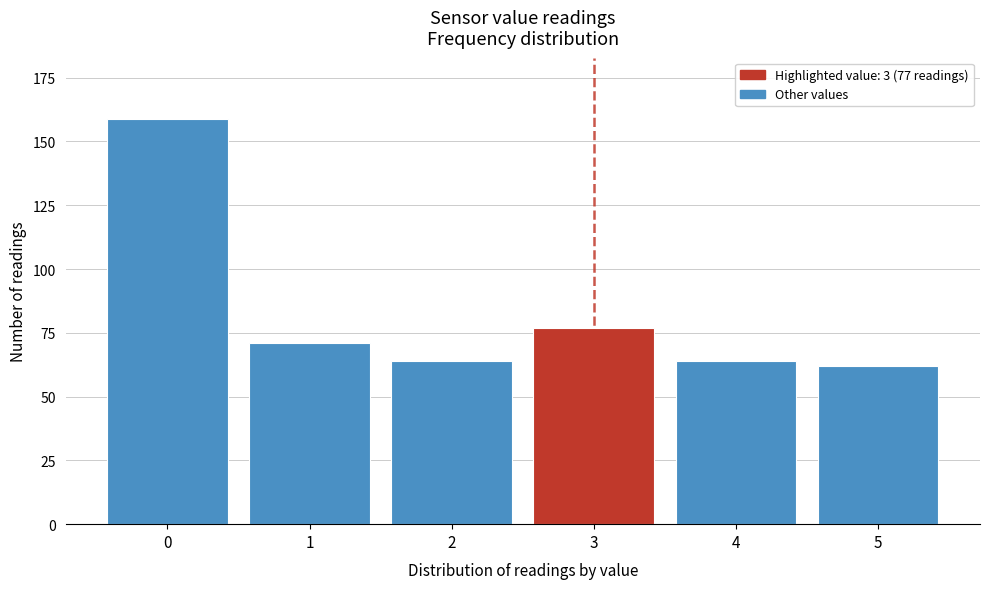

Reading left to right, transcribe all the data shown in this chart.

0=159	1=71	2=64	3=77	4=64	5=62